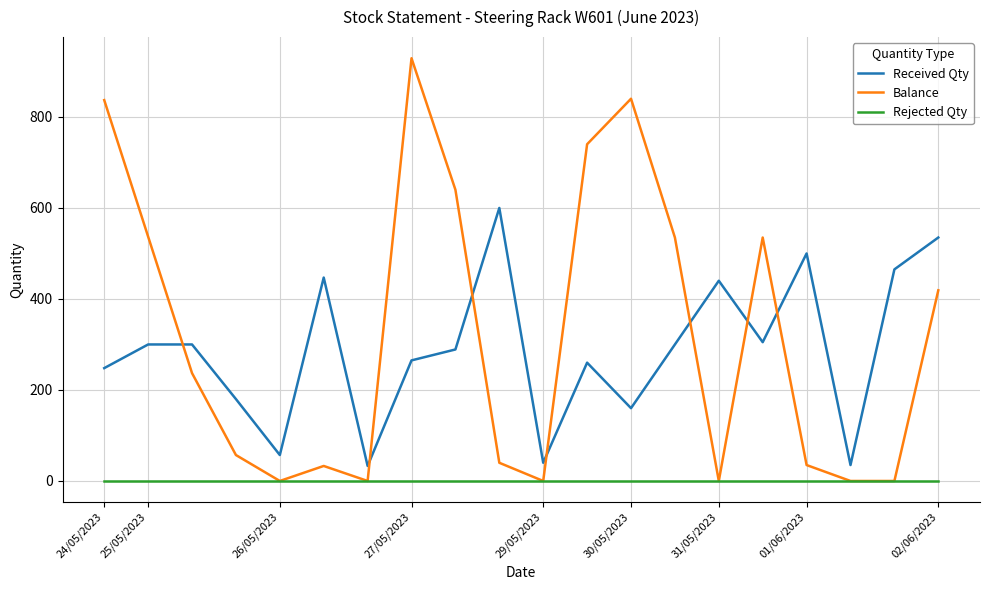

Which series has the widest spread of values?

Balance